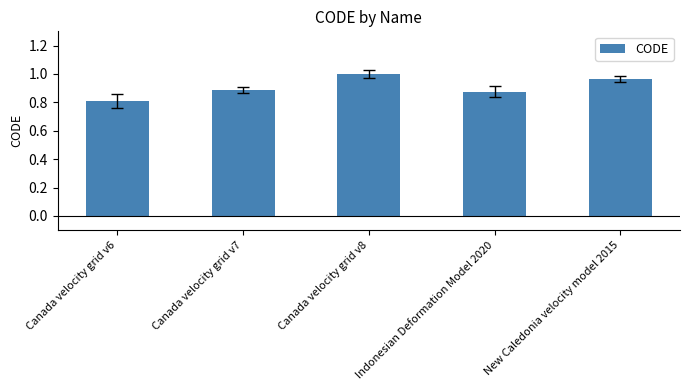

What is the minimum value shown in the chart?

0.8